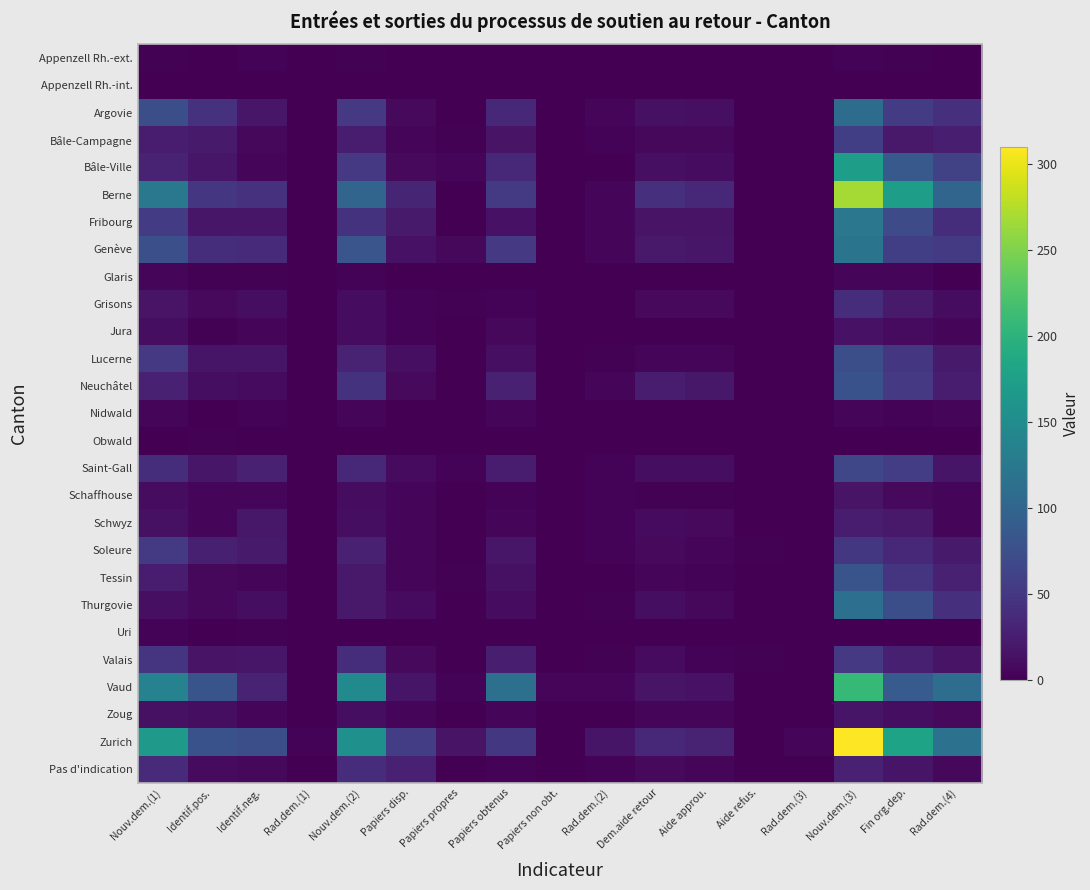

Reading right to left, transcribe all the data shown in this chart.

Appenzell Rh.-ext.: Rad.dem.(4)=1	Fin org.dep.=2	Nouv.dem.(3)=3	Rad.dem.(3)=0	Aide refus.=0	Aide approu.=1	Dem.aide retour=1	Rad.dem.(2)=0	Papiers non obt.=0	Papiers obtenus=0	Papiers propres=1	Papiers disp.=1	Nouv.dem.(2)=2	Rad.dem.(1)=0	Identif.neg.=3	Identif.pos.=1	Nouv.dem.(1)=2
Appenzell Rh.-int.: Rad.dem.(4)=1	Fin org.dep.=0	Nouv.dem.(3)=1	Rad.dem.(3)=0	Aide refus.=0	Aide approu.=0	Dem.aide retour=0	Rad.dem.(2)=0	Papiers non obt.=0	Papiers obtenus=0	Papiers propres=0	Papiers disp.=0	Nouv.dem.(2)=1	Rad.dem.(1)=0	Identif.neg.=0	Identif.pos.=0	Nouv.dem.(1)=0
Argovie: Rad.dem.(4)=43	Fin org.dep.=55	Nouv.dem.(3)=109	Rad.dem.(3)=0	Aide refus.=1	Aide approu.=13	Dem.aide retour=14	Rad.dem.(2)=5	Papiers non obt.=0	Papiers obtenus=35	Papiers propres=1	Papiers disp.=8	Nouv.dem.(2)=52	Rad.dem.(1)=0	Identif.neg.=19	Identif.pos.=44	Nouv.dem.(1)=74
Bâle-Campagne: Rad.dem.(4)=26	Fin org.dep.=21	Nouv.dem.(3)=57	Rad.dem.(3)=0	Aide refus.=0	Aide approu.=7	Dem.aide retour=7	Rad.dem.(2)=3	Papiers non obt.=0	Papiers obtenus=16	Papiers propres=2	Papiers disp.=6	Nouv.dem.(2)=24	Rad.dem.(1)=0	Identif.neg.=7	Identif.pos.=23	Nouv.dem.(1)=24
Bâle-Ville: Rad.dem.(4)=60	Fin org.dep.=87	Nouv.dem.(3)=173	Rad.dem.(3)=0	Aide refus.=0	Aide approu.=10	Dem.aide retour=13	Rad.dem.(2)=1	Papiers non obt.=0	Papiers obtenus=34	Papiers propres=4	Papiers disp.=8	Nouv.dem.(2)=52	Rad.dem.(1)=1	Identif.neg.=4	Identif.pos.=19	Nouv.dem.(1)=31
Berne: Rad.dem.(4)=101	Fin org.dep.=172	Nouv.dem.(3)=268	Rad.dem.(3)=1	Aide refus.=0	Aide approu.=35	Dem.aide retour=42	Rad.dem.(2)=6	Papiers non obt.=1	Papiers obtenus=53	Papiers propres=1	Papiers disp.=32	Nouv.dem.(2)=101	Rad.dem.(1)=0	Identif.neg.=44	Identif.pos.=49	Nouv.dem.(1)=124
Fribourg: Rad.dem.(4)=40	Fin org.dep.=71	Nouv.dem.(3)=123	Rad.dem.(3)=0	Aide refus.=0	Aide approu.=16	Dem.aide retour=16	Rad.dem.(2)=4	Papiers non obt.=0	Papiers obtenus=15	Papiers propres=0	Papiers disp.=22	Nouv.dem.(2)=45	Rad.dem.(1)=0	Identif.neg.=19	Identif.pos.=19	Nouv.dem.(1)=55
Genève: Rad.dem.(4)=53	Fin org.dep.=58	Nouv.dem.(3)=119	Rad.dem.(3)=0	Aide refus.=0	Aide approu.=19	Dem.aide retour=21	Rad.dem.(2)=5	Papiers non obt.=1	Papiers obtenus=52	Papiers propres=7	Papiers disp.=15	Nouv.dem.(2)=82	Rad.dem.(1)=0	Identif.neg.=37	Identif.pos.=40	Nouv.dem.(1)=76
Glaris: Rad.dem.(4)=1	Fin org.dep.=4	Nouv.dem.(3)=6	Rad.dem.(3)=0	Aide refus.=0	Aide approu.=0	Dem.aide retour=0	Rad.dem.(2)=0	Papiers non obt.=0	Papiers obtenus=1	Papiers propres=0	Papiers disp.=0	Nouv.dem.(2)=3	Rad.dem.(1)=0	Identif.neg.=2	Identif.pos.=2	Nouv.dem.(1)=6
Grisons: Rad.dem.(4)=10	Fin org.dep.=22	Nouv.dem.(3)=41	Rad.dem.(3)=0	Aide refus.=0	Aide approu.=8	Dem.aide retour=8	Rad.dem.(2)=0	Papiers non obt.=0	Papiers obtenus=3	Papiers propres=2	Papiers disp.=3	Nouv.dem.(2)=10	Rad.dem.(1)=0	Identif.neg.=11	Identif.pos.=8	Nouv.dem.(1)=16
Jura: Rad.dem.(4)=5	Fin org.dep.=9	Nouv.dem.(3)=15	Rad.dem.(3)=0	Aide refus.=0	Aide approu.=1	Dem.aide retour=1	Rad.dem.(2)=1	Papiers non obt.=0	Papiers obtenus=7	Papiers propres=0	Papiers disp.=3	Nouv.dem.(2)=10	Rad.dem.(1)=0	Identif.neg.=5	Identif.pos.=2	Nouv.dem.(1)=11
Lucerne: Rad.dem.(4)=22	Fin org.dep.=49	Nouv.dem.(3)=75	Rad.dem.(3)=0	Aide refus.=0	Aide approu.=6	Dem.aide retour=6	Rad.dem.(2)=2	Papiers non obt.=0	Papiers obtenus=13	Papiers propres=1	Papiers disp.=13	Nouv.dem.(2)=31	Rad.dem.(1)=0	Identif.neg.=18	Identif.pos.=18	Nouv.dem.(1)=51
Neuchâtel: Rad.dem.(4)=25	Fin org.dep.=51	Nouv.dem.(3)=78	Rad.dem.(3)=0	Aide refus.=1	Aide approu.=20	Dem.aide retour=24	Rad.dem.(2)=4	Papiers non obt.=0	Papiers obtenus=29	Papiers propres=1	Papiers disp.=8	Nouv.dem.(2)=46	Rad.dem.(1)=0	Identif.neg.=9	Identif.pos.=11	Nouv.dem.(1)=28
Nidwald: Rad.dem.(4)=5	Fin org.dep.=3	Nouv.dem.(3)=6	Rad.dem.(3)=0	Aide refus.=0	Aide approu.=0	Dem.aide retour=0	Rad.dem.(2)=0	Papiers non obt.=0	Papiers obtenus=4	Papiers propres=0	Papiers disp.=0	Nouv.dem.(2)=4	Rad.dem.(1)=0	Identif.neg.=3	Identif.pos.=1	Nouv.dem.(1)=6
Obwald: Rad.dem.(4)=0	Fin org.dep.=0	Nouv.dem.(3)=0	Rad.dem.(3)=0	Aide refus.=0	Aide approu.=0	Dem.aide retour=0	Rad.dem.(2)=0	Papiers non obt.=0	Papiers obtenus=0	Papiers propres=0	Papiers disp.=0	Nouv.dem.(2)=0	Rad.dem.(1)=0	Identif.neg.=1	Identif.pos.=2	Nouv.dem.(1)=1
Saint-Gall: Rad.dem.(4)=17	Fin org.dep.=56	Nouv.dem.(3)=66	Rad.dem.(3)=1	Aide refus.=0	Aide approu.=11	Dem.aide retour=12	Rad.dem.(2)=3	Papiers non obt.=0	Papiers obtenus=24	Papiers propres=3	Papiers disp.=9	Nouv.dem.(2)=36	Rad.dem.(1)=1	Identif.neg.=29	Identif.pos.=19	Nouv.dem.(1)=41
Schaffhouse: Rad.dem.(4)=5	Fin org.dep.=8	Nouv.dem.(3)=16	Rad.dem.(3)=0	Aide refus.=0	Aide approu.=2	Dem.aide retour=2	Rad.dem.(2)=3	Papiers non obt.=0	Papiers obtenus=3	Papiers propres=0	Papiers disp.=6	Nouv.dem.(2)=10	Rad.dem.(1)=0	Identif.neg.=6	Identif.pos.=4	Nouv.dem.(1)=10
Schwyz: Rad.dem.(4)=5	Fin org.dep.=21	Nouv.dem.(3)=24	Rad.dem.(3)=0	Aide refus.=0	Aide approu.=8	Dem.aide retour=9	Rad.dem.(2)=3	Papiers non obt.=0	Papiers obtenus=5	Papiers propres=0	Papiers disp.=4	Nouv.dem.(2)=11	Rad.dem.(1)=0	Identif.neg.=20	Identif.pos.=4	Nouv.dem.(1)=14
Soleure: Rad.dem.(4)=22	Fin org.dep.=34	Nouv.dem.(3)=50	Rad.dem.(3)=0	Aide refus.=2	Aide approu.=6	Dem.aide retour=8	Rad.dem.(2)=3	Papiers non obt.=0	Papiers obtenus=19	Papiers propres=1	Papiers disp.=5	Nouv.dem.(2)=29	Rad.dem.(1)=0	Identif.neg.=22	Identif.pos.=27	Nouv.dem.(1)=53
Tessin: Rad.dem.(4)=29	Fin org.dep.=48	Nouv.dem.(3)=81	Rad.dem.(3)=0	Aide refus.=0	Aide approu.=3	Dem.aide retour=4	Rad.dem.(2)=0	Papiers non obt.=0	Papiers obtenus=14	Papiers propres=2	Papiers disp.=5	Nouv.dem.(2)=21	Rad.dem.(1)=0	Identif.neg.=4	Identif.pos.=7	Nouv.dem.(1)=24
Thurgovie: Rad.dem.(4)=42	Fin org.dep.=74	Nouv.dem.(3)=113	Rad.dem.(3)=0	Aide refus.=0	Aide approu.=7	Dem.aide retour=12	Rad.dem.(2)=2	Papiers non obt.=0	Papiers obtenus=10	Papiers propres=1	Papiers disp.=9	Nouv.dem.(2)=21	Rad.dem.(1)=0	Identif.neg.=11	Identif.pos.=7	Nouv.dem.(1)=13
Uri: Rad.dem.(4)=0	Fin org.dep.=1	Nouv.dem.(3)=1	Rad.dem.(3)=0	Aide refus.=0	Aide approu.=0	Dem.aide retour=0	Rad.dem.(2)=0	Papiers non obt.=0	Papiers obtenus=0	Papiers propres=0	Papiers disp.=0	Nouv.dem.(2)=0	Rad.dem.(1)=0	Identif.neg.=2	Identif.pos.=1	Nouv.dem.(1)=3
Valais: Rad.dem.(4)=16	Fin org.dep.=27	Nouv.dem.(3)=52	Rad.dem.(3)=0	Aide refus.=2	Aide approu.=3	Dem.aide retour=9	Rad.dem.(2)=2	Papiers non obt.=1	Papiers obtenus=26	Papiers propres=1	Papiers disp.=8	Nouv.dem.(2)=40	Rad.dem.(1)=1	Identif.neg.=19	Identif.pos.=16	Nouv.dem.(1)=48
Vaud: Rad.dem.(4)=111	Fin org.dep.=89	Nouv.dem.(3)=208	Rad.dem.(3)=0	Aide refus.=1	Aide approu.=15	Dem.aide retour=16	Rad.dem.(2)=4	Papiers non obt.=4	Papiers obtenus=115	Papiers propres=3	Papiers disp.=17	Nouv.dem.(2)=147	Rad.dem.(1)=0	Identif.neg.=30	Identif.pos.=81	Nouv.dem.(1)=137
Zoug: Rad.dem.(4)=8	Fin org.dep.=12	Nouv.dem.(3)=18	Rad.dem.(3)=0	Aide refus.=0	Aide approu.=4	Dem.aide retour=4	Rad.dem.(2)=0	Papiers non obt.=0	Papiers obtenus=4	Papiers propres=1	Papiers disp.=4	Nouv.dem.(2)=11	Rad.dem.(1)=0	Identif.neg.=4	Identif.pos.=11	Nouv.dem.(1)=14
Zurich: Rad.dem.(4)=116	Fin org.dep.=180	Nouv.dem.(3)=310	Rad.dem.(3)=4	Aide refus.=0	Aide approu.=31	Dem.aide retour=36	Rad.dem.(2)=17	Papiers non obt.=1	Papiers obtenus=50	Papiers propres=16	Papiers disp.=56	Nouv.dem.(2)=155	Rad.dem.(1)=3	Identif.neg.=75	Identif.pos.=78	Nouv.dem.(1)=168
Pas d'indication: Rad.dem.(4)=7	Fin org.dep.=18	Nouv.dem.(3)=28	Rad.dem.(3)=0	Aide refus.=1	Aide approu.=4	Dem.aide retour=8	Rad.dem.(2)=3	Papiers non obt.=0	Papiers obtenus=3	Papiers propres=0	Papiers disp.=29	Nouv.dem.(2)=39	Rad.dem.(1)=0	Identif.neg.=7	Identif.pos.=9	Nouv.dem.(1)=38